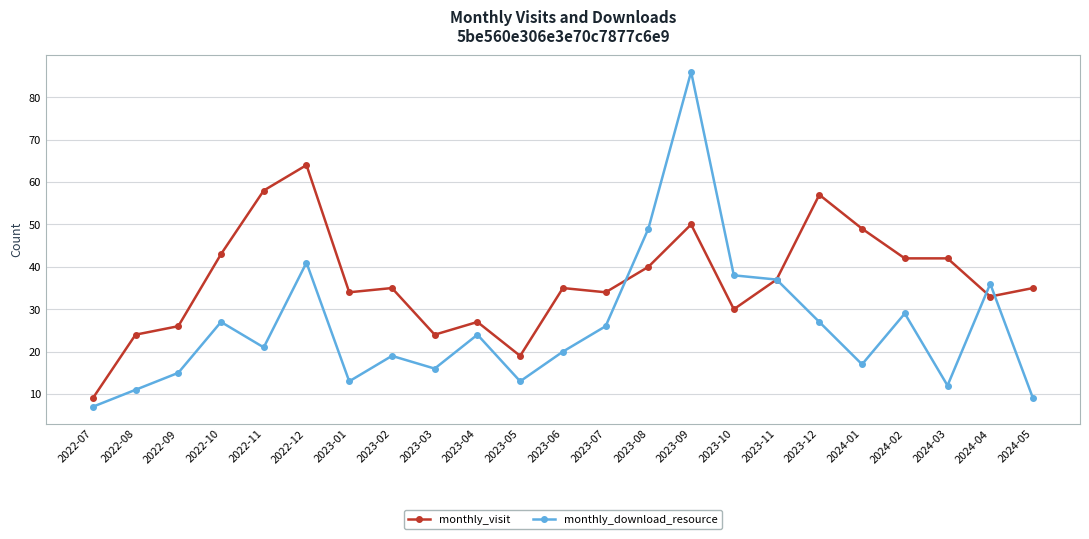

Which label corresponds to the smallest value in the chart?

2022-07